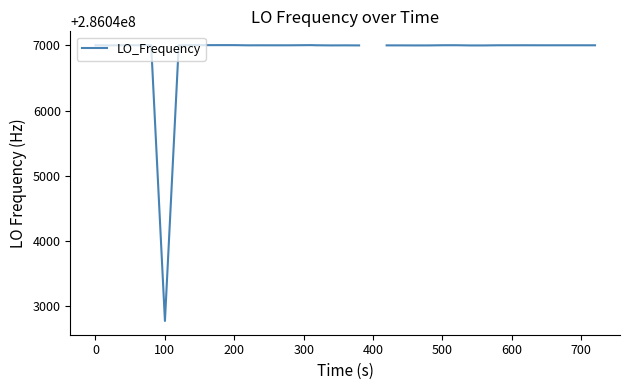

True or false: the data has more than 1 interior local peaks.

True